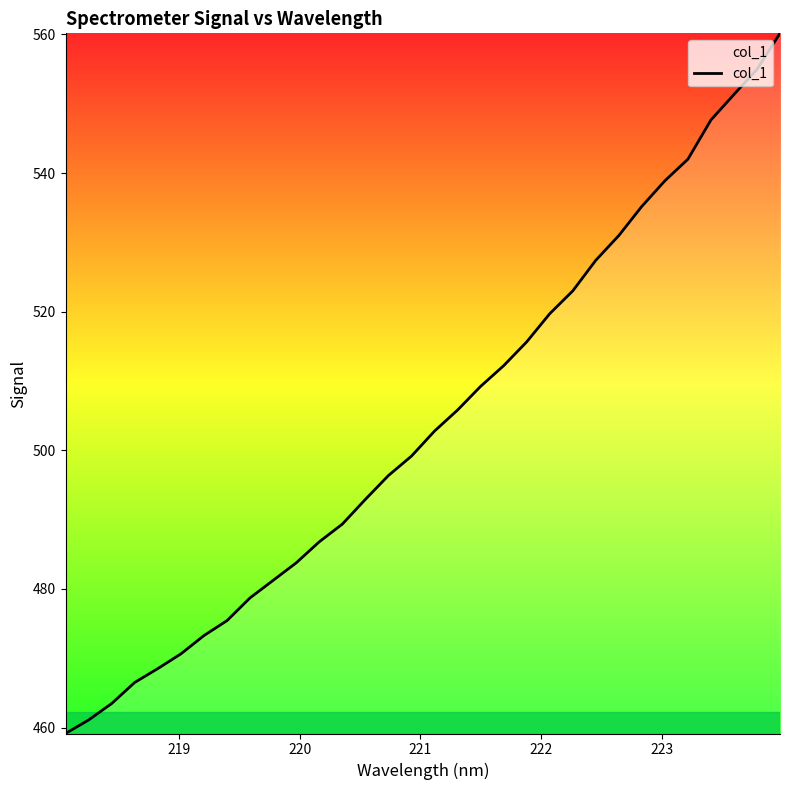

What is the difference between the maximum and minimum values?

101.0